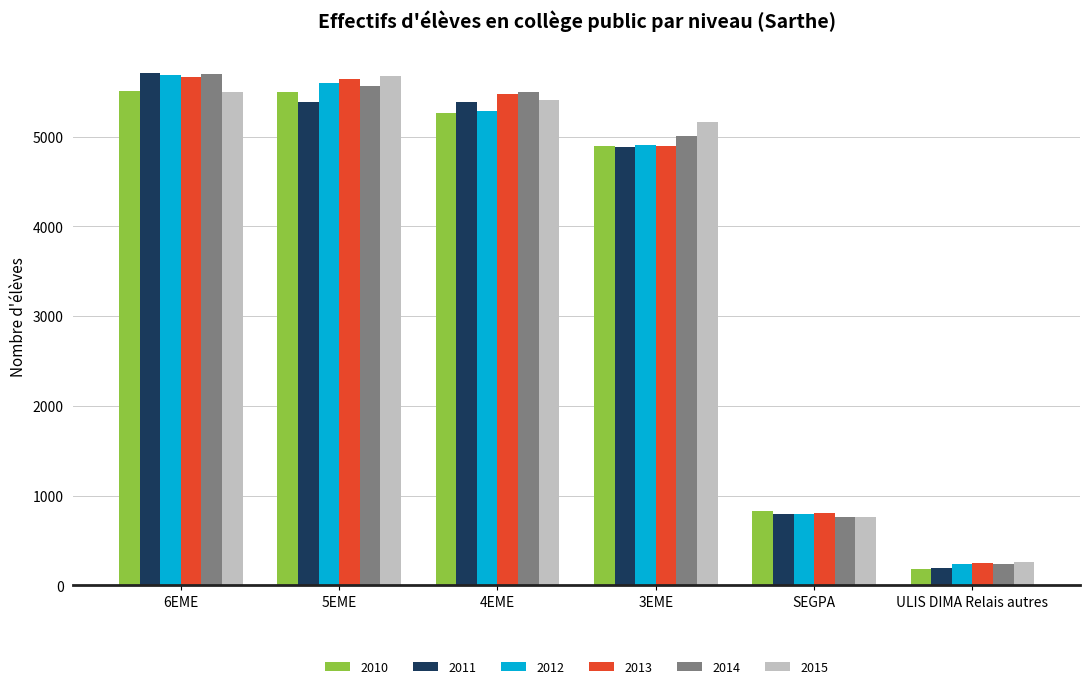

What is the highest value of the 2013 series?

5662